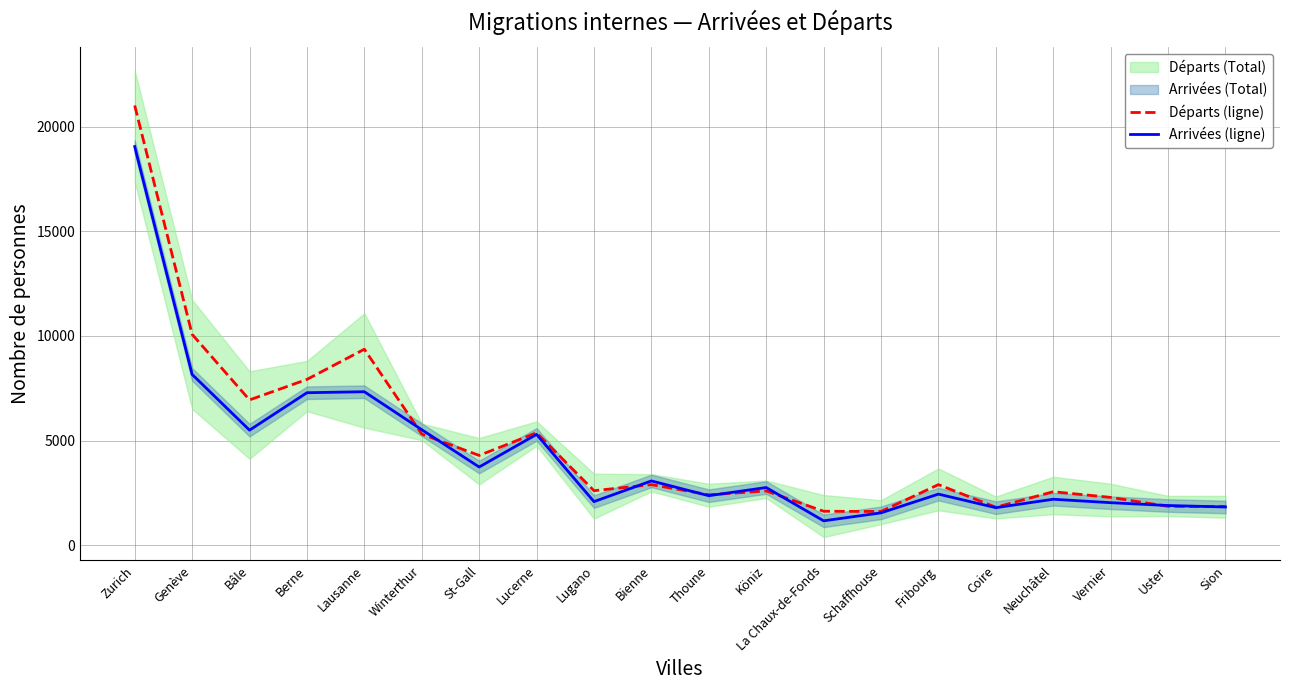

In Arrivées (ligne), how many points are higher than both neighbors (excluding endpoints)?

6